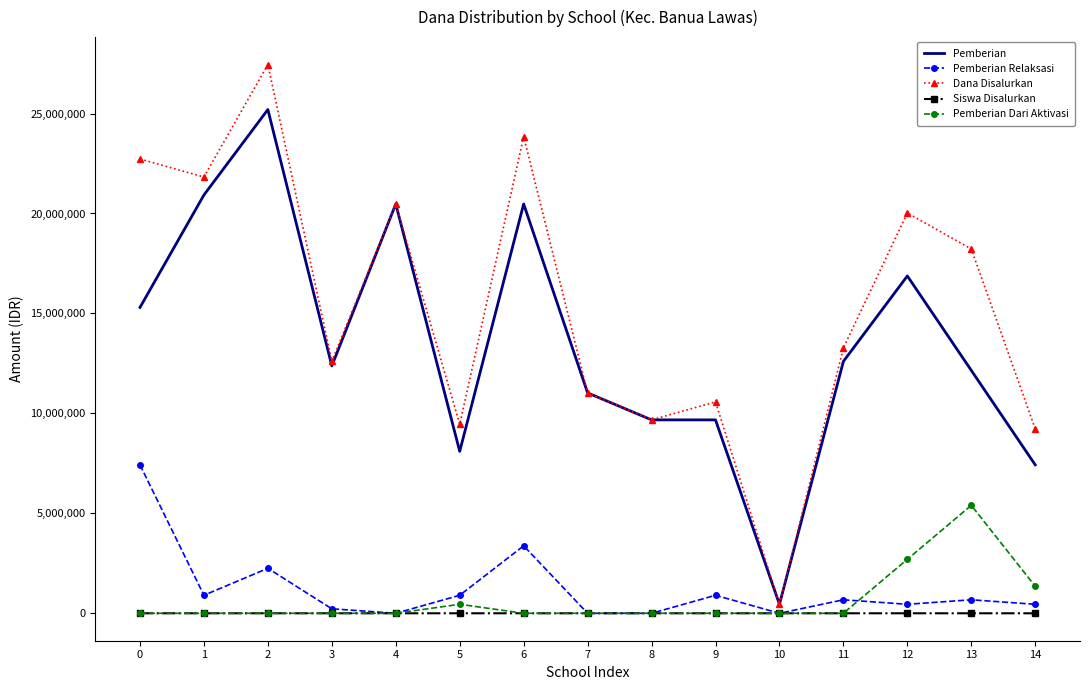

What is the greatest value displayed?

27450000